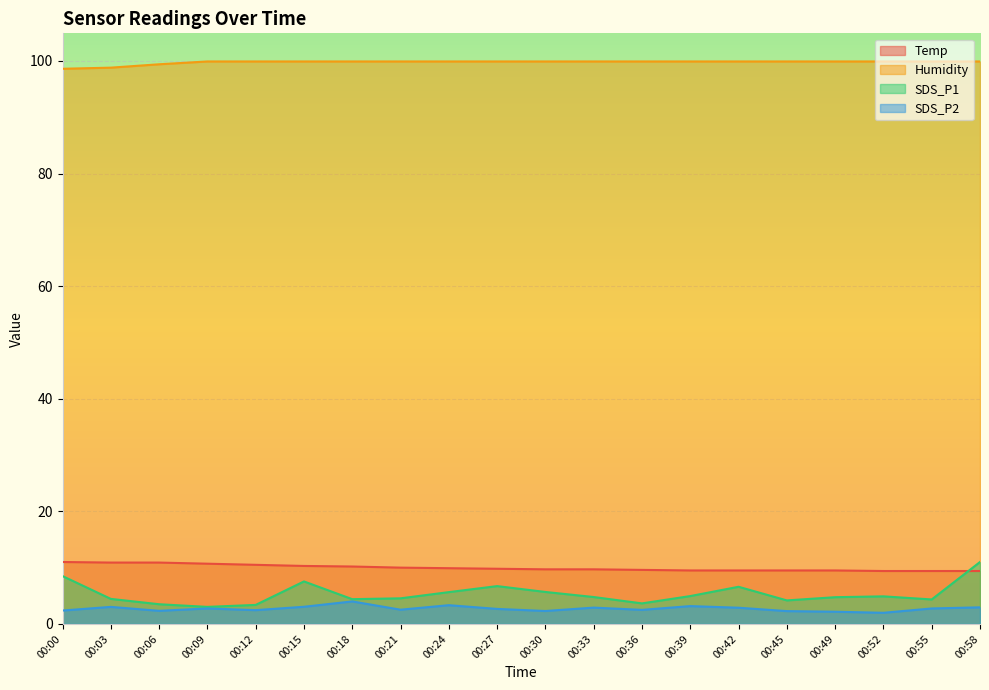

The SDS_P2 series shows 5.1 at 00:42. True or false?

False